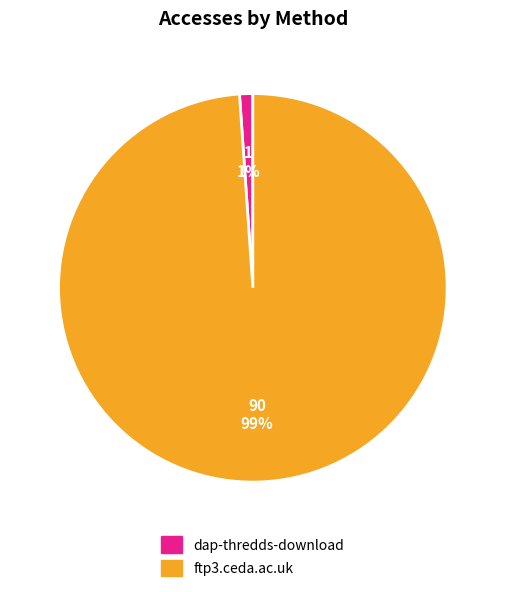

Which slice is the largest?

ftp3.ceda.ac.uk